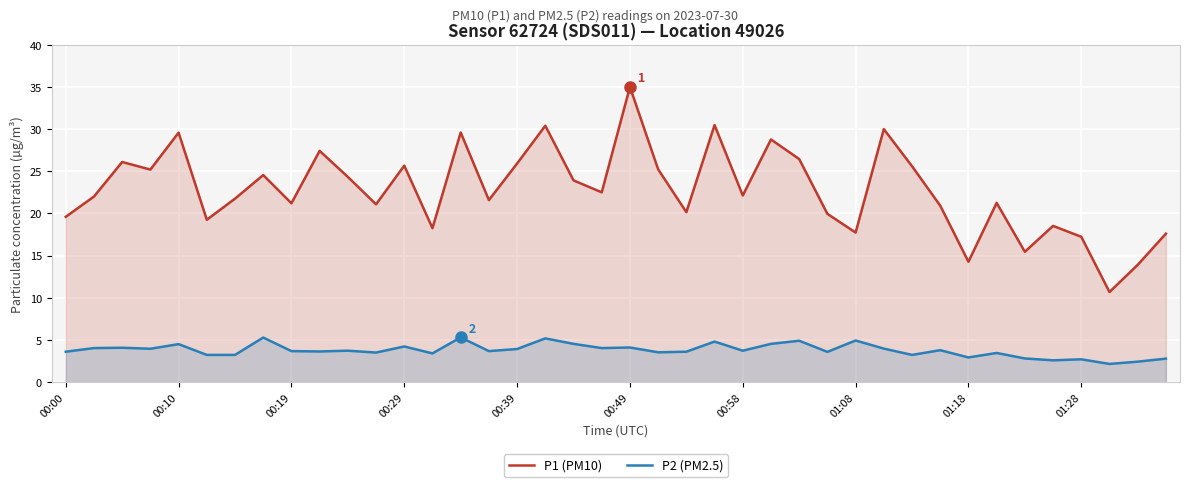

At which category is the sum across all series the highest?

00:49